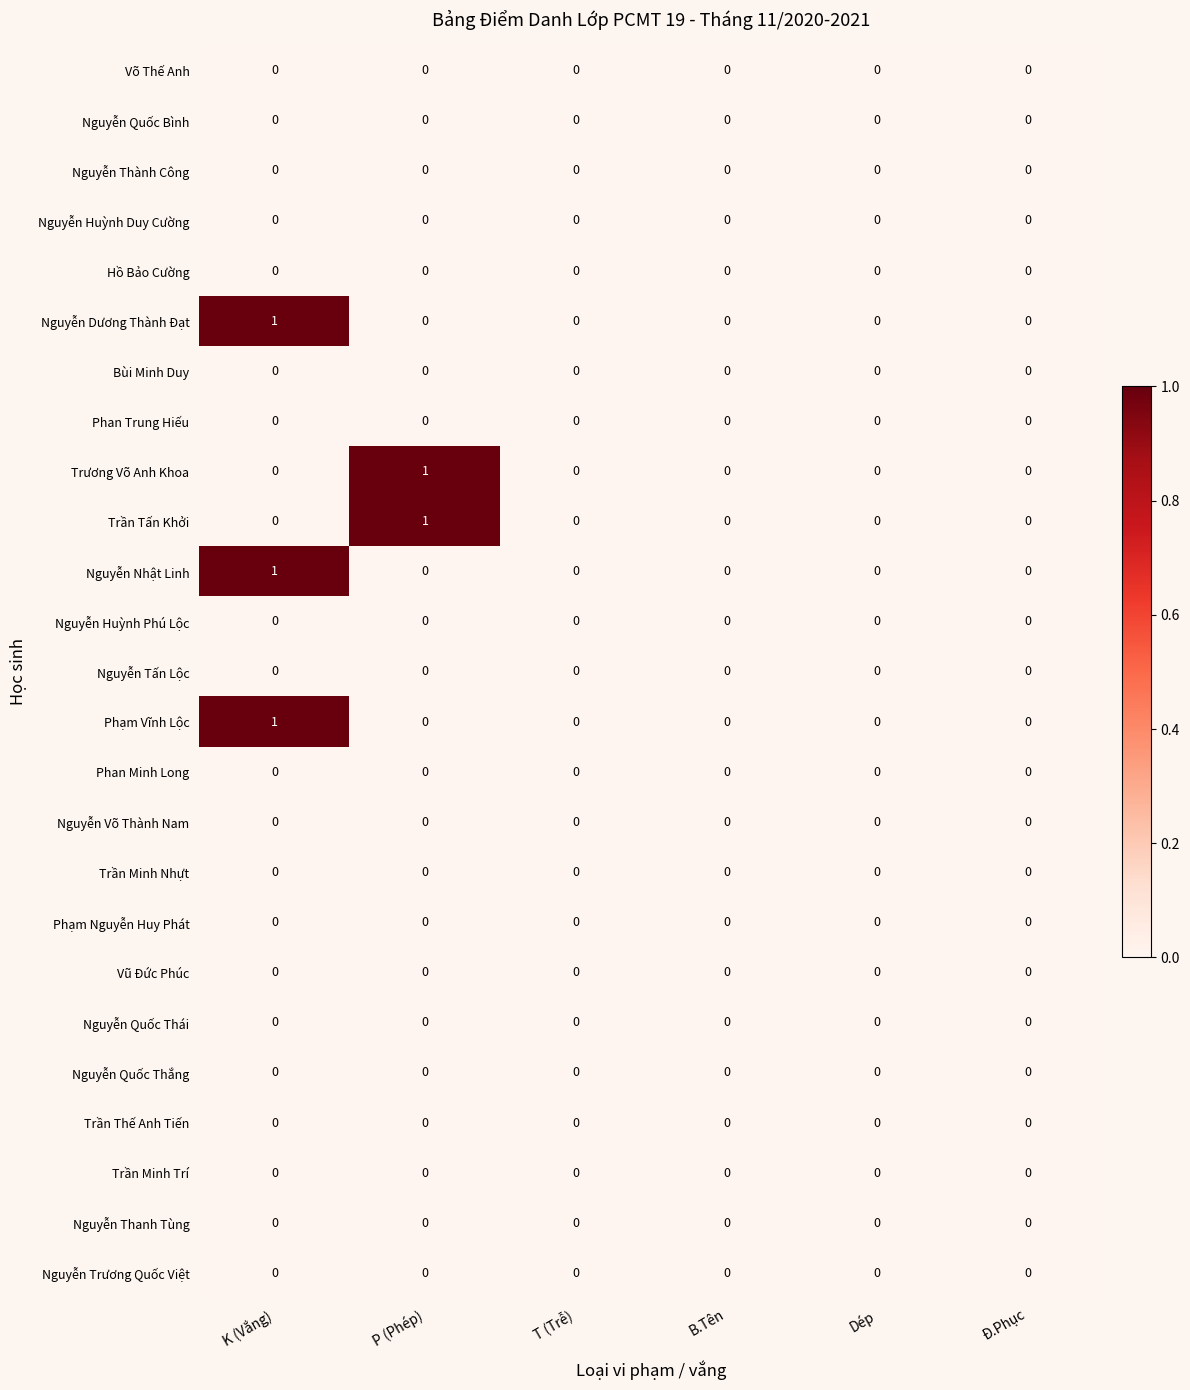

Is it true that Nguyễn Võ Thành Nam equals 0 at T (Trễ)?

True